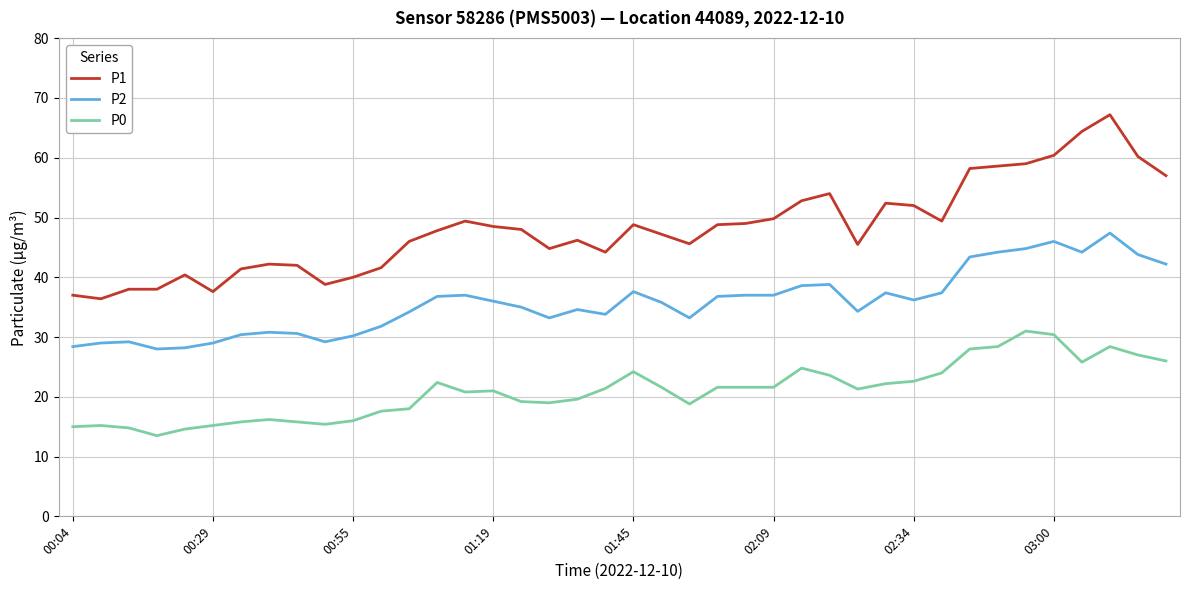

What is the minimum value shown in the chart?

13.5